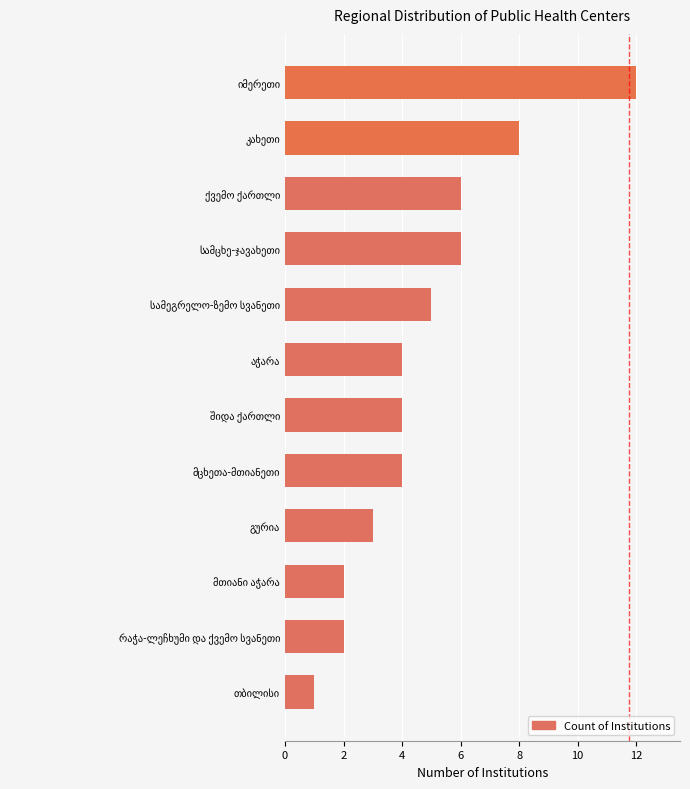

What is the difference between the maximum and second lowest values?

10